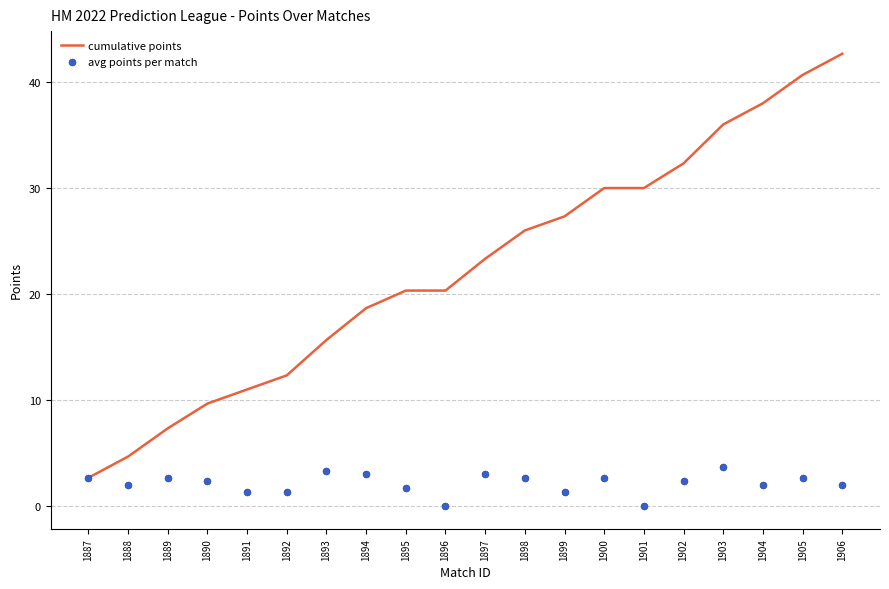

Which series has the widest spread of Y values?

cumulative points